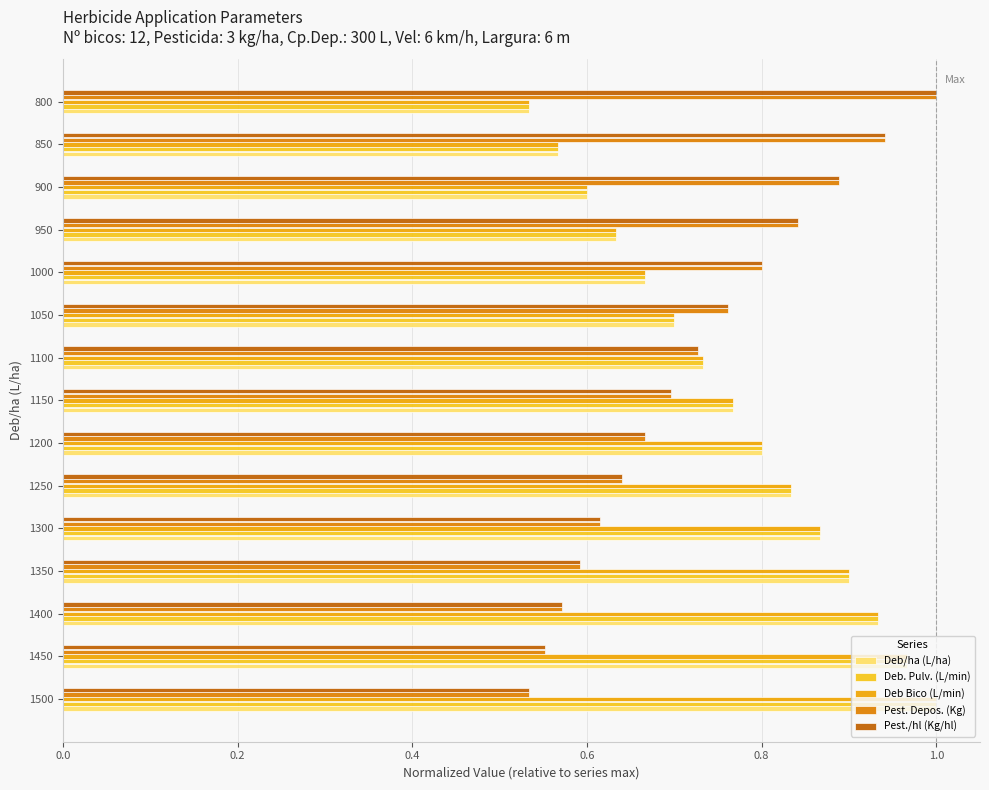

What is the difference between the highest and lowest values at 850?

0.4